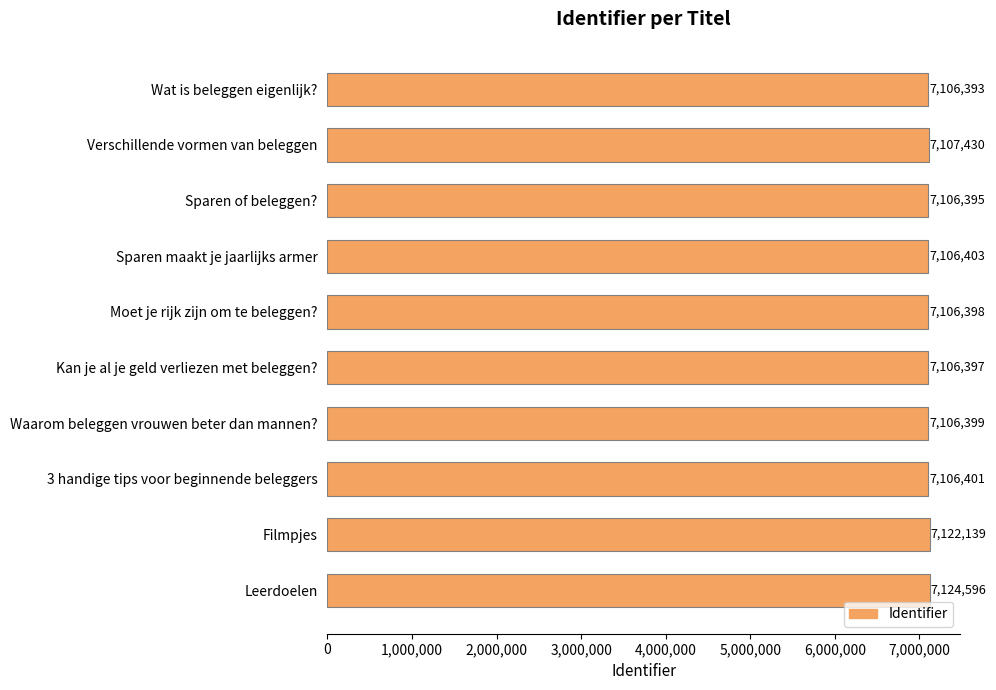

What is the ratio of the value at 3 handige tips voor beginnende beleggers to the value at Verschillende vormen van beleggen?

1.0